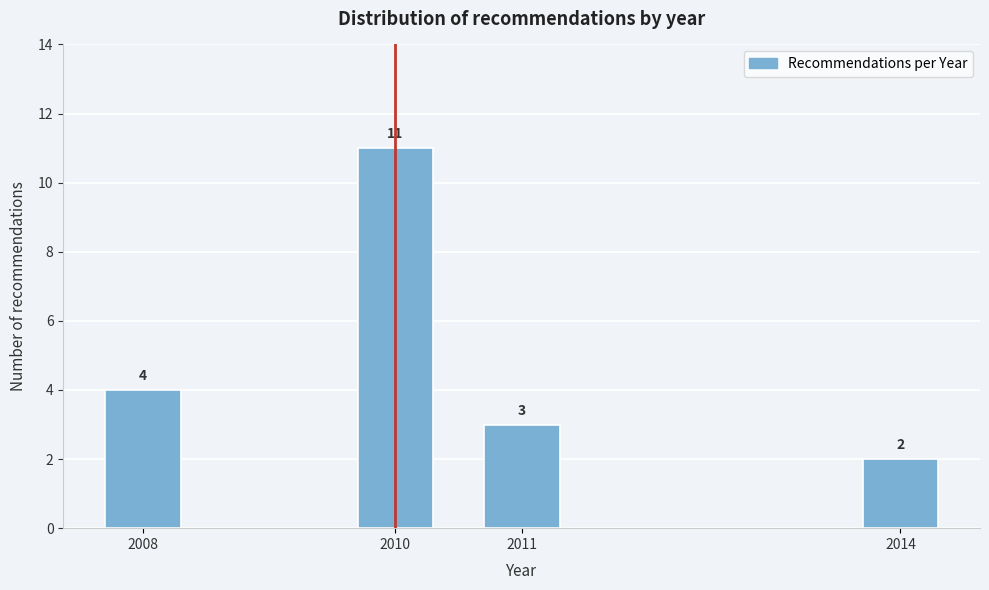

Reading left to right, transcribe all the data shown in this chart.

2008=4	2010=11	2011=3	2014=2